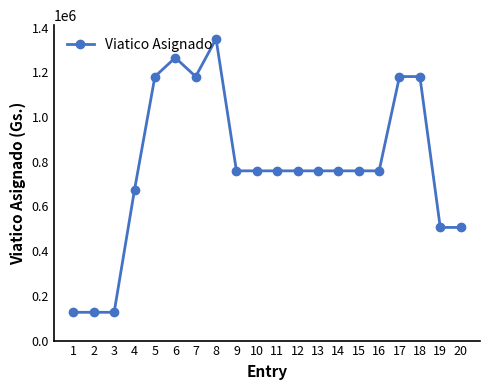

The value at 17 is 1180760. True or false?

True